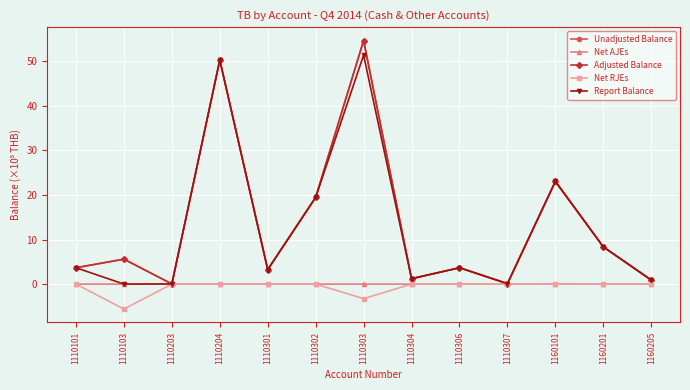

At which category does the chart reach its peak across all series?

1110303